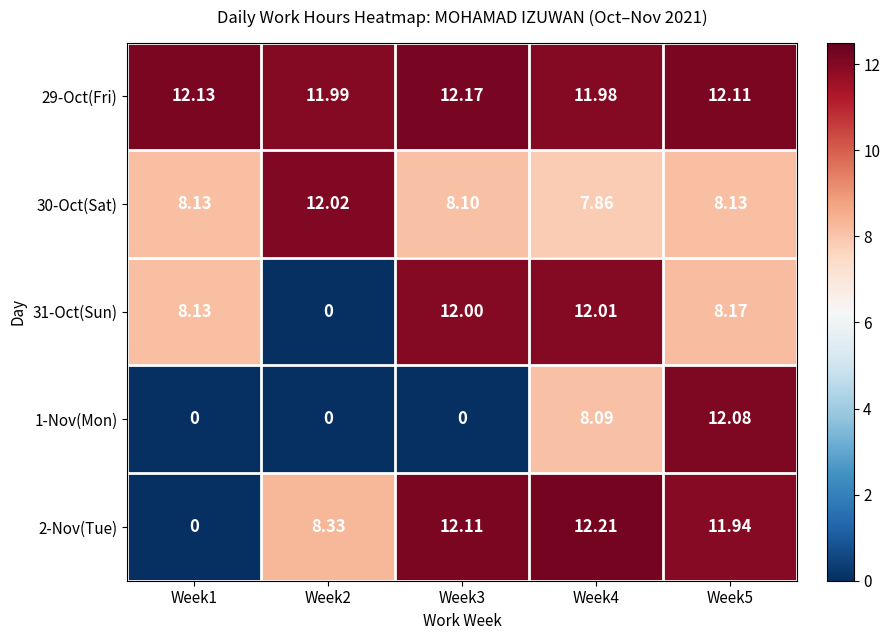

At how many categories does at least one series exceed 7?

5